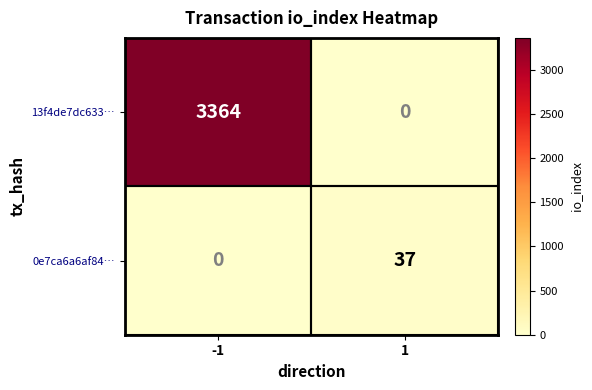

What is the total value across all series at 1?

37